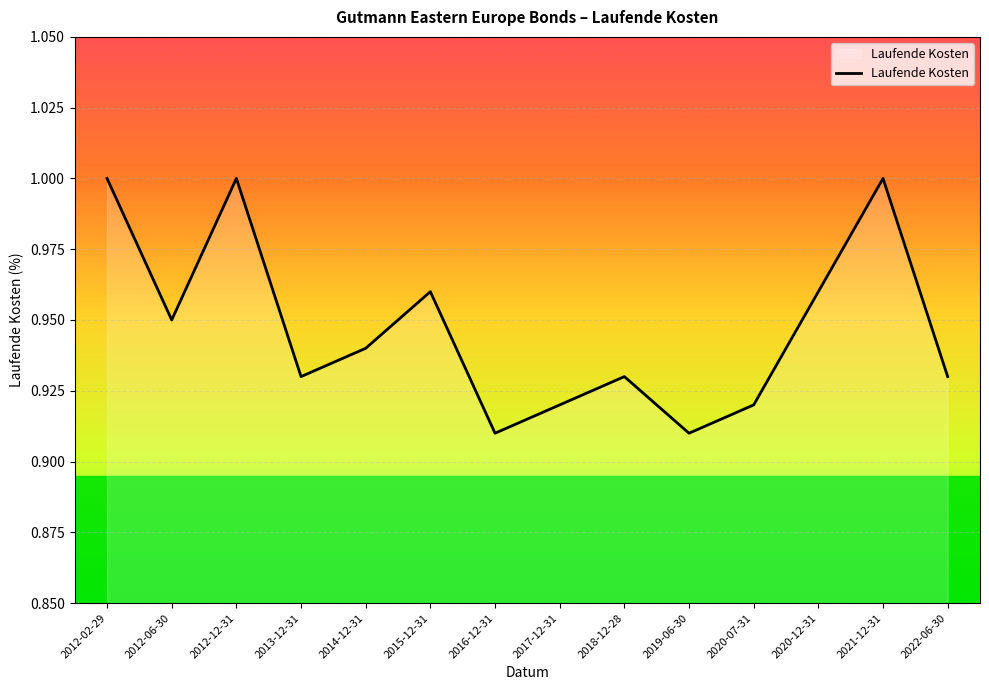

What is the sum of all values?

13.3